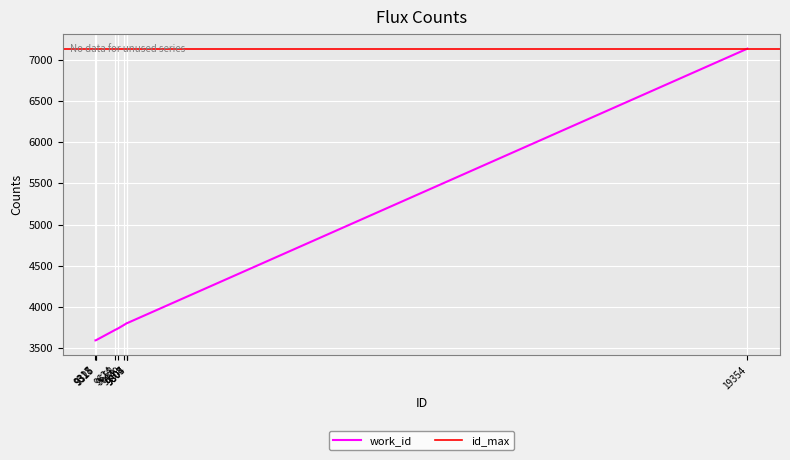

True or false: the data has more than 0 interior local peaks.

True